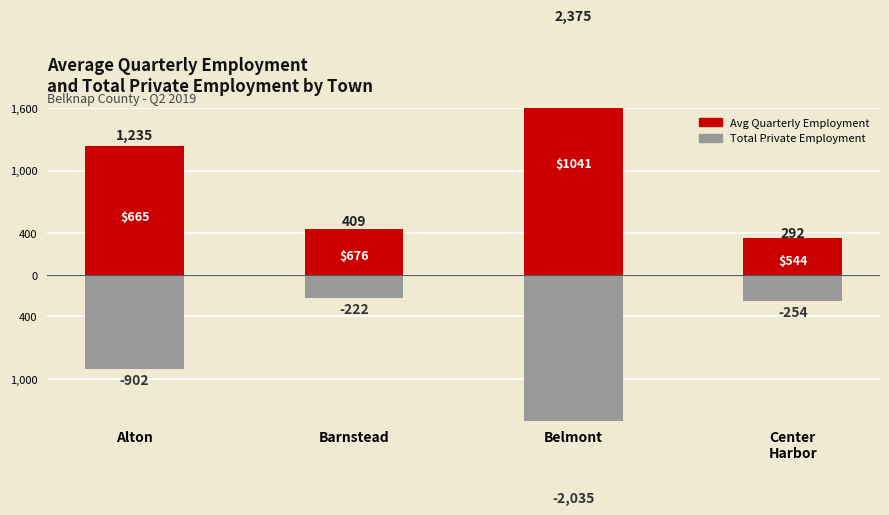

At which label does Avg Quarterly Employment reach its minimum?

Center
Harbor